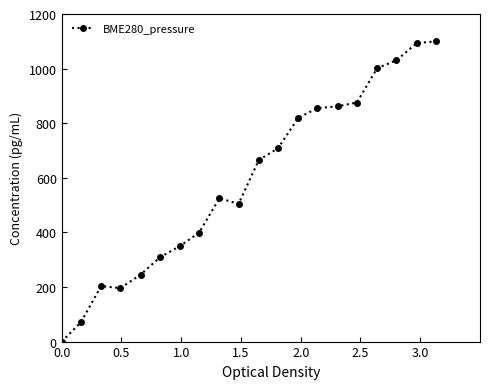

True or false: the data has more than 0 interior local peaks.

True